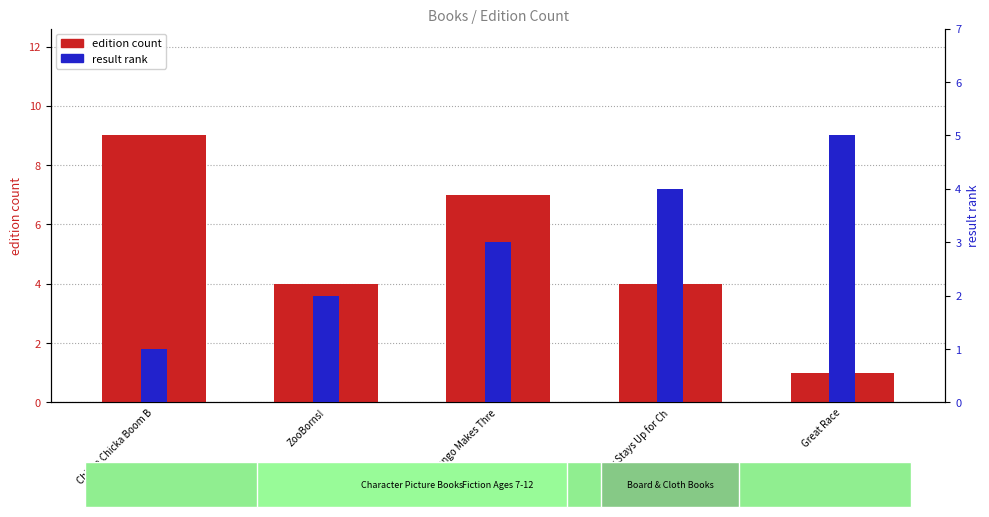

The result rank series shows 2 at Great Race. True or false?

False